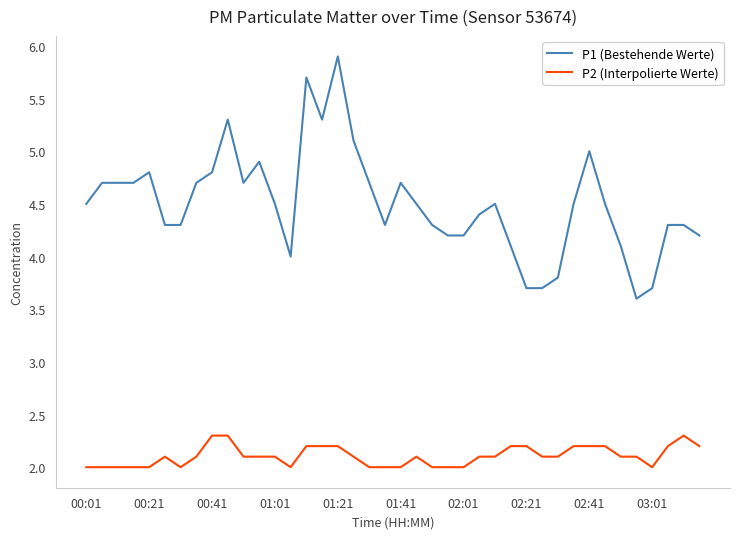

Rank the series by their maximum value, from lowest to highest.

P2 (Interpolierte Werte), P1 (Bestehende Werte)